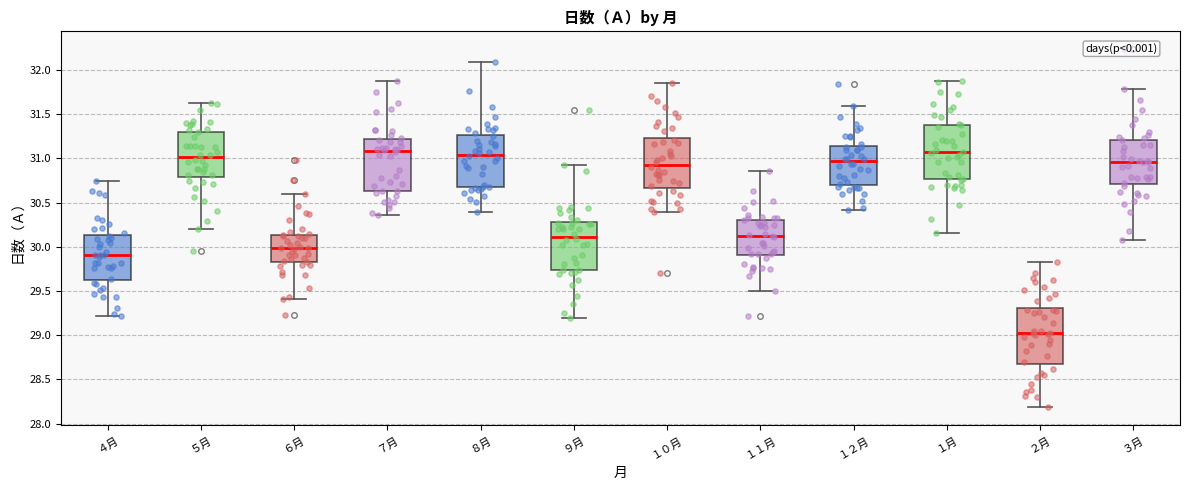

Reading left to right, transcribe this box plot: for each box, give where its median line is, the range the box spans, and where its two whiskers end, as read against the y-axis. The values are not printed on the chart, so give them approximately, as read against the axis.

４月: median 29.90, box 29.65 to 30.15, whiskers 29.20 to 30.75
５月: median 31.00, box 30.80 to 31.30, whiskers 30.20 to 31.65
６月: median 30.00, box 29.80 to 30.15, whiskers 29.40 to 30.60
７月: median 31.10, box 30.65 to 31.20, whiskers 30.35 to 31.90
８月: median 31.05, box 30.65 to 31.25, whiskers 30.40 to 32.10
９月: median 30.10, box 29.75 to 30.30, whiskers 29.20 to 30.95
１０月: median 30.95, box 30.65 to 31.25, whiskers 30.40 to 31.85
１１月: median 30.10, box 29.90 to 30.30, whiskers 29.50 to 30.85
１２月: median 30.95, box 30.70 to 31.15, whiskers 30.40 to 31.60
１月: median 31.05, box 30.75 to 31.40, whiskers 30.15 to 31.90
２月: median 29.05, box 28.70 to 29.30, whiskers 28.20 to 29.80
３月: median 30.95, box 30.70 to 31.20, whiskers 30.10 to 31.80